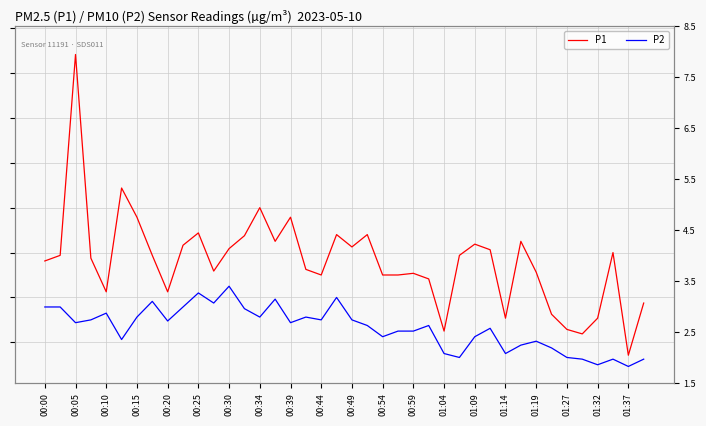

What is the maximum value for P2?

3.4